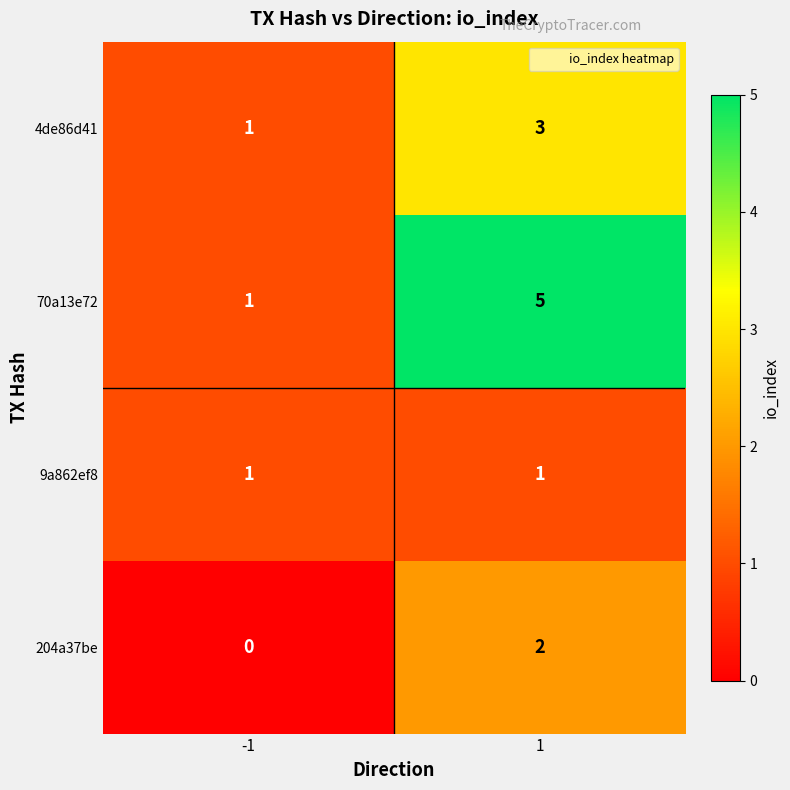

Which series has the largest range (max minus min)?

70a13e72